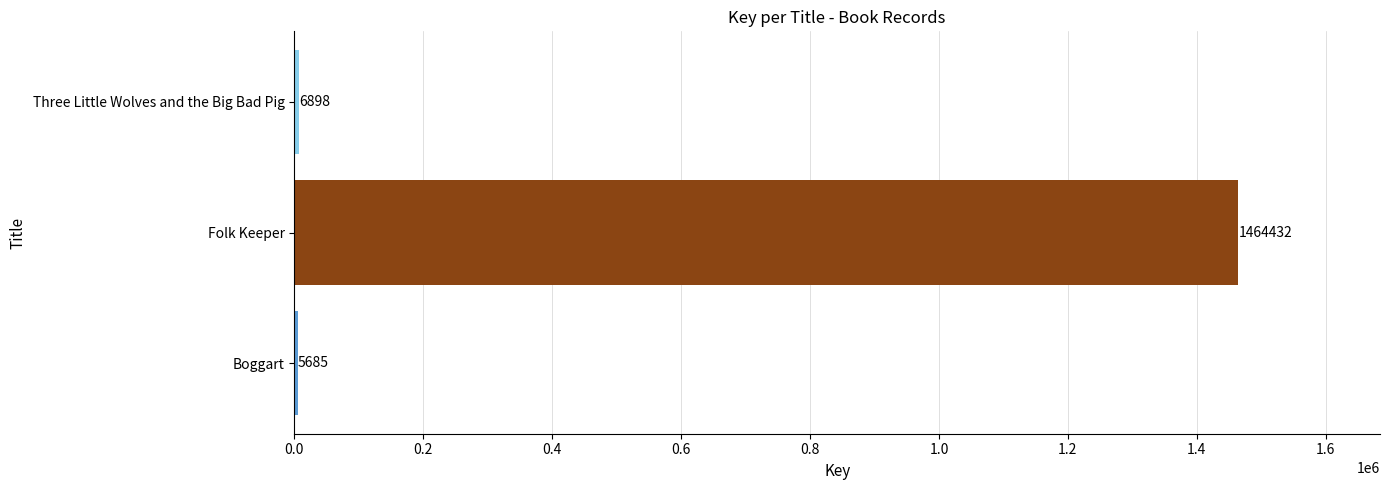

Reading top to bottom, what are all the values shown in this chart?

Three Little Wolves and the Big Bad Pig=6898	Folk Keeper=1464432	Boggart=5685